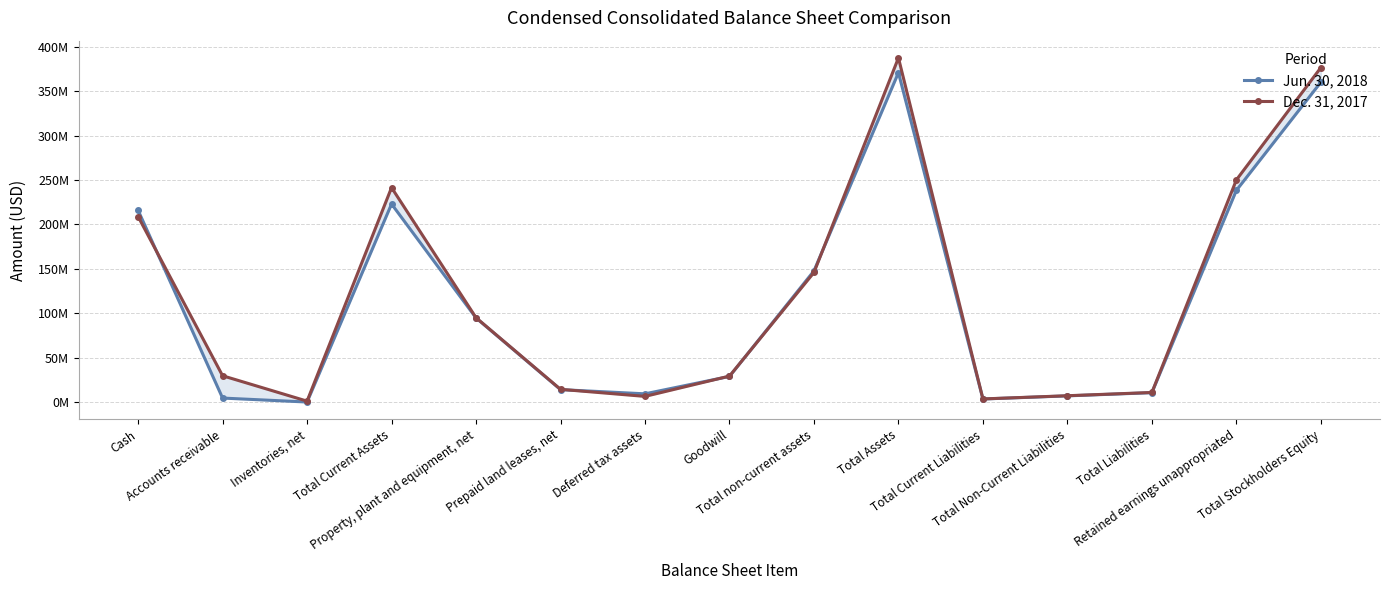

Where does the Dec. 31, 2017 series first go above 29765884?

Cash